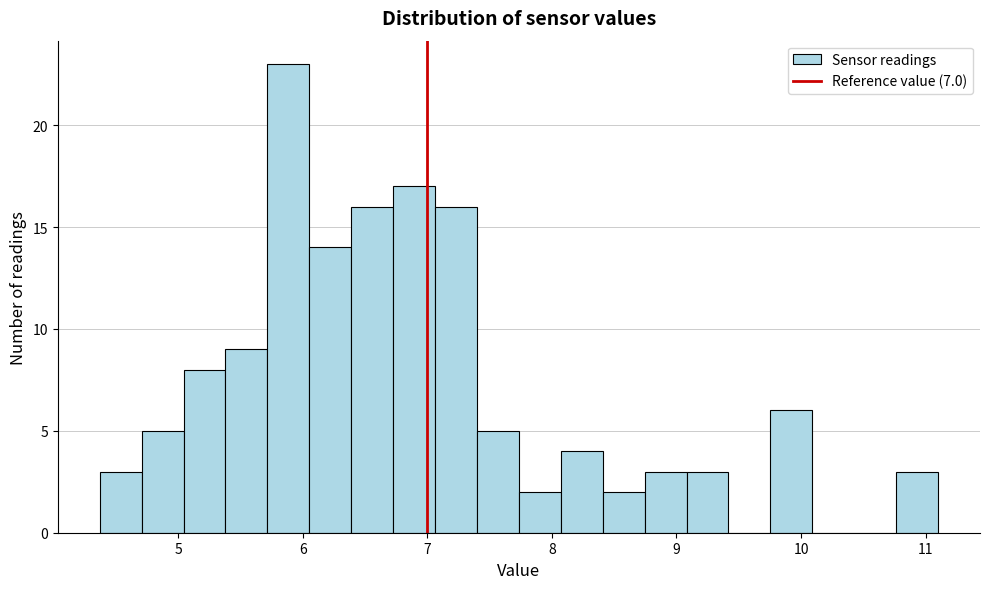

Read against the x-axis, roughly where is the centre of the tallest bar?

5.9